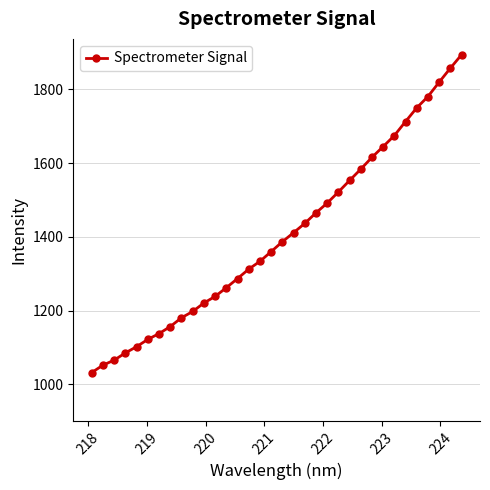

Is this an area chart (filled region under the line)?

No